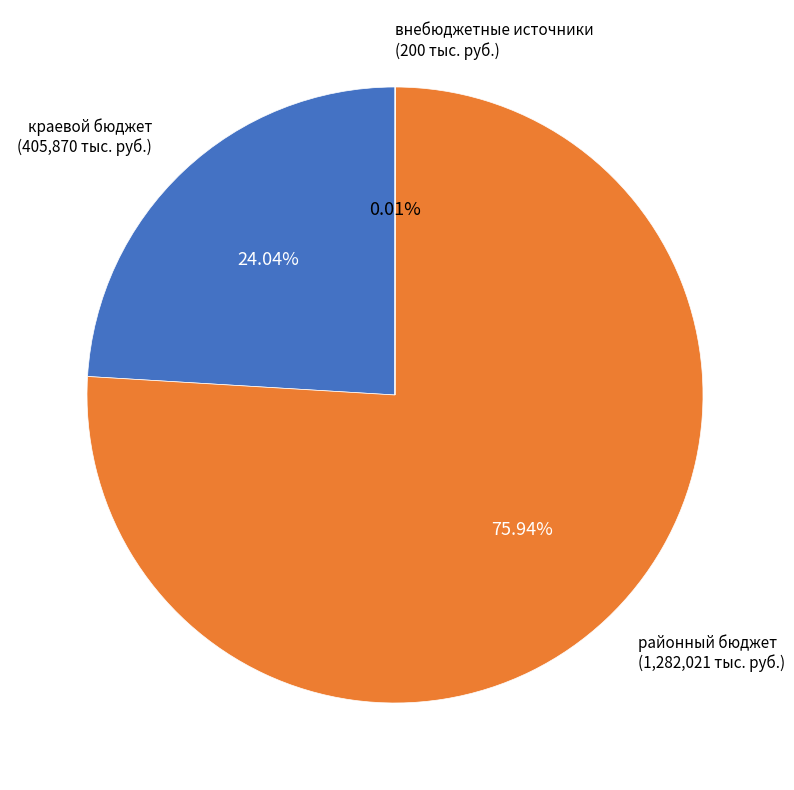

Is there any slice that represents more than half of the pie?

Yes